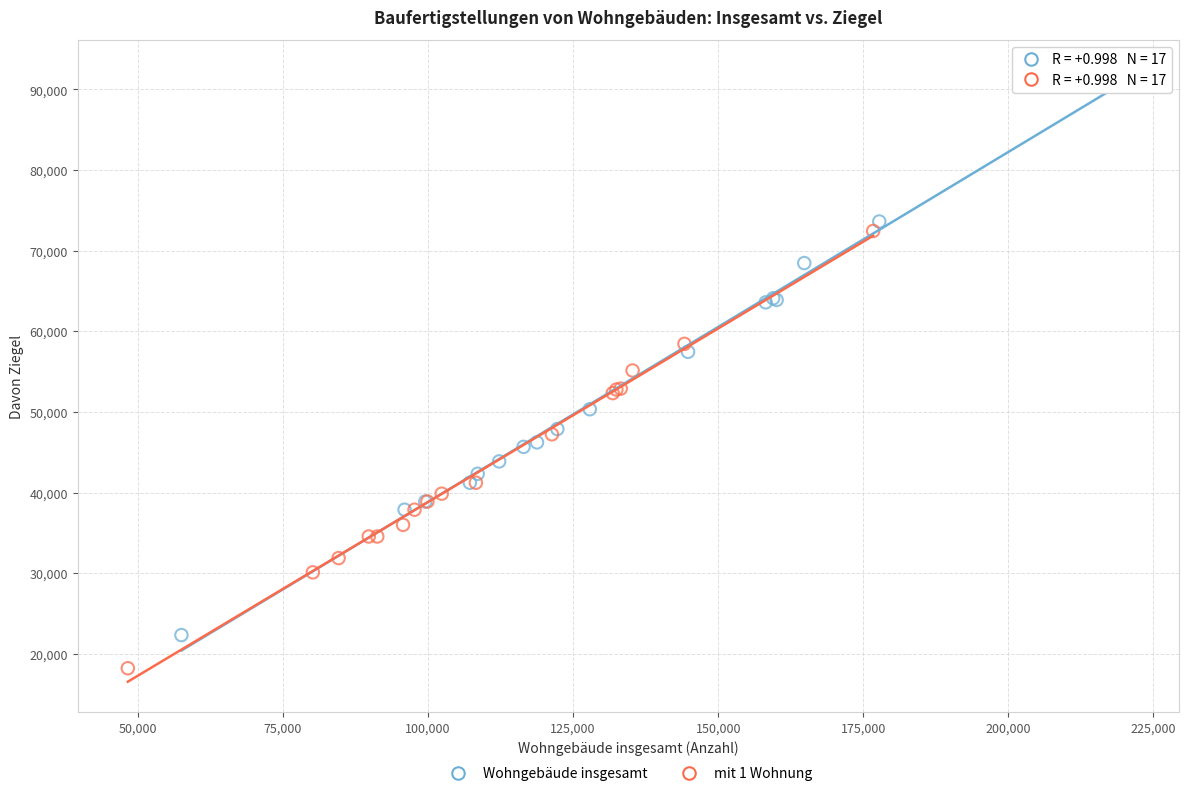

Which series reaches the minimum Y coordinate?

mit 1 Wohnung